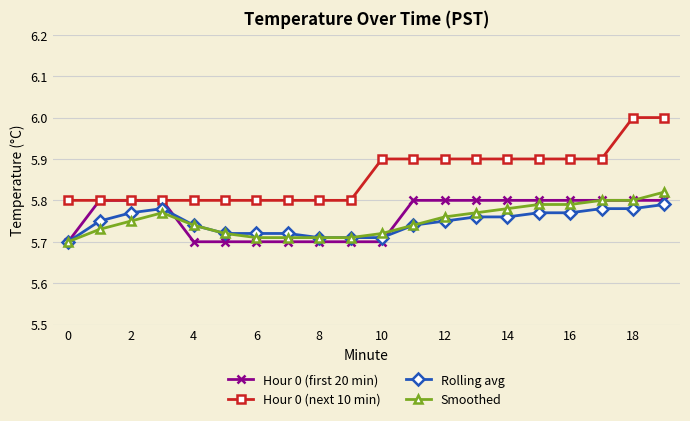

True or false: Smoothed and Hour 0 (next 10 min) intersect in this chart.

False